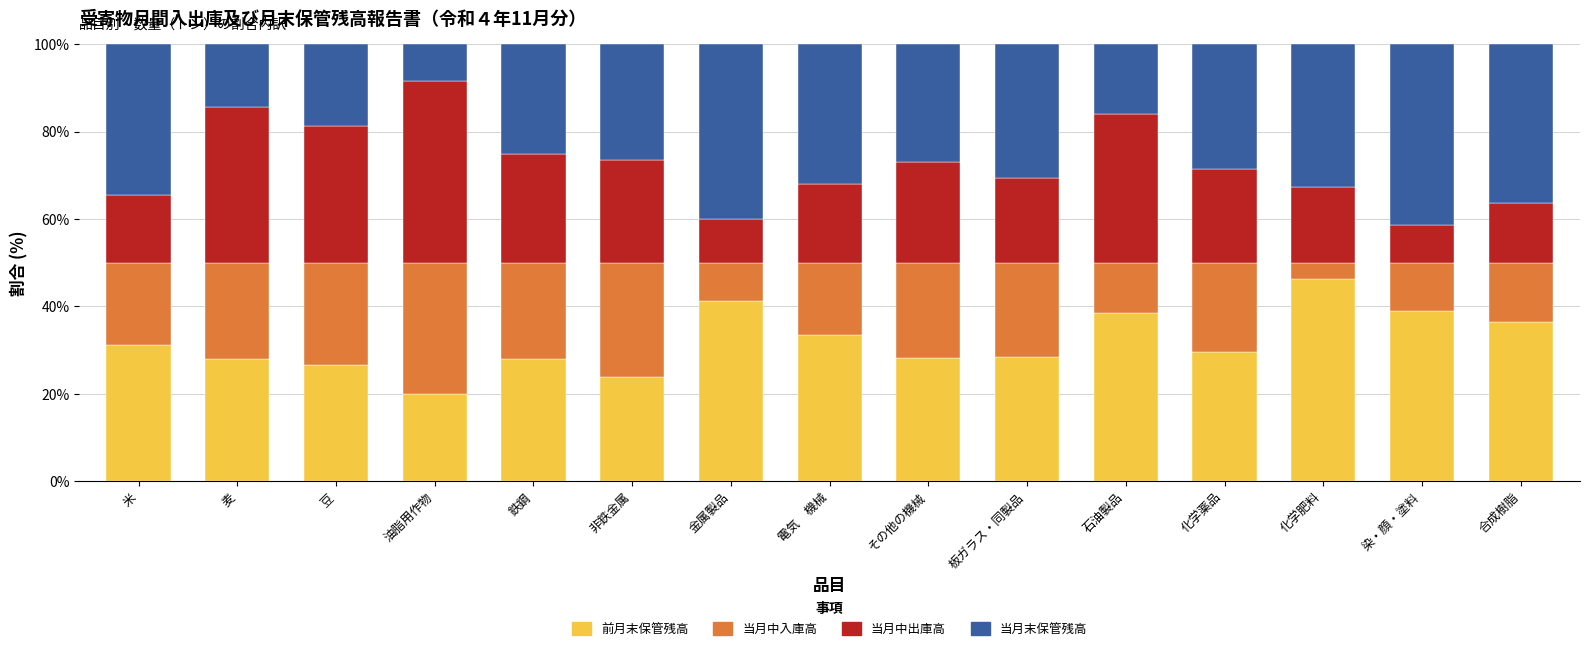

Read the 前月末保管残高 value at 豆.

26.6